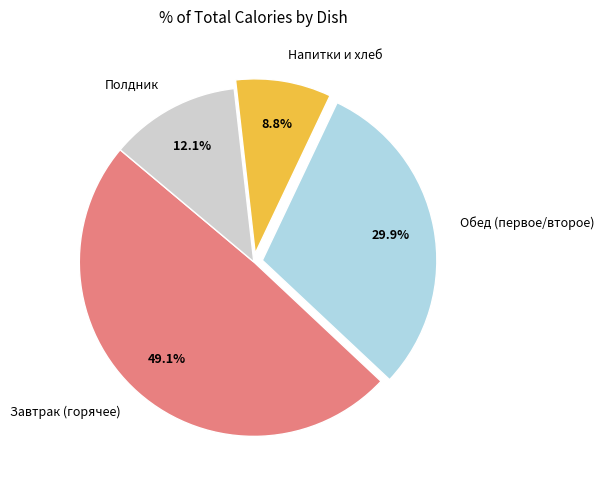

What is the ratio of the value at Завтрак (горячее) to the value at Напитки и хлеб?

5.6